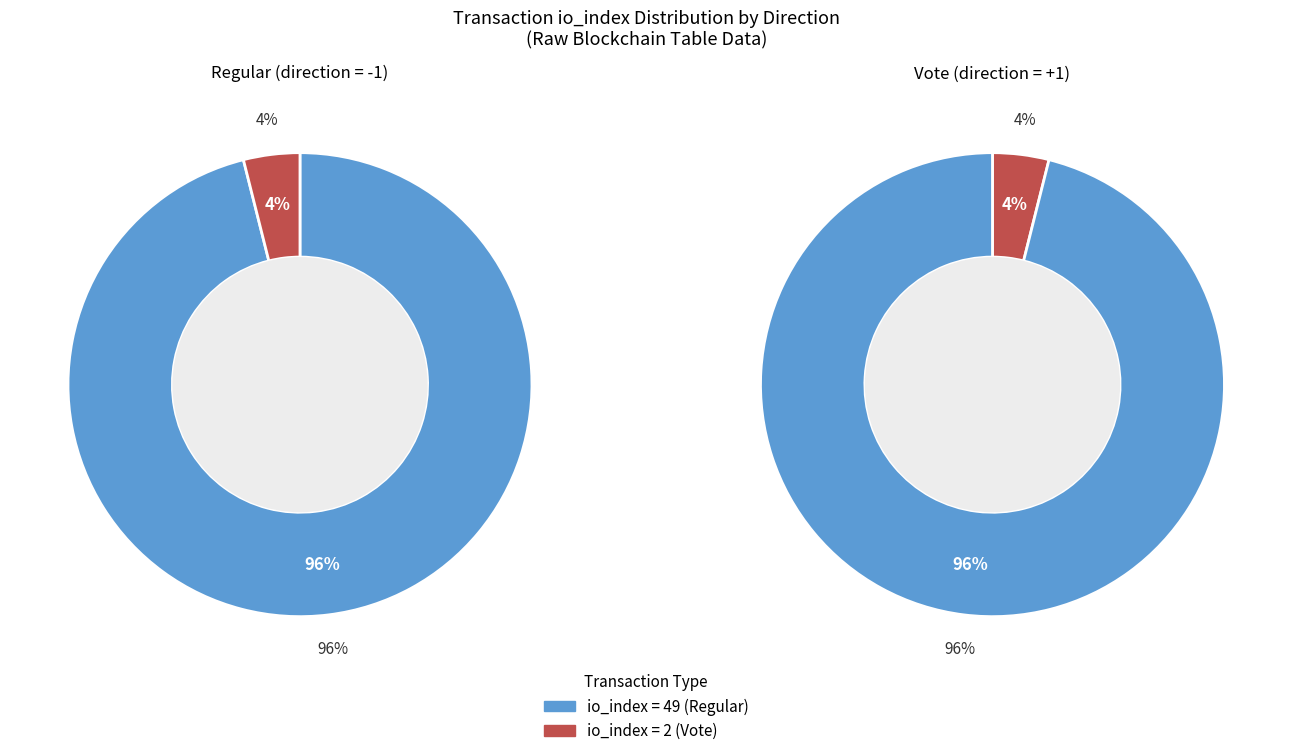

To the nearest percent, what portion does Regular tx (io_index=49) represent?

96%